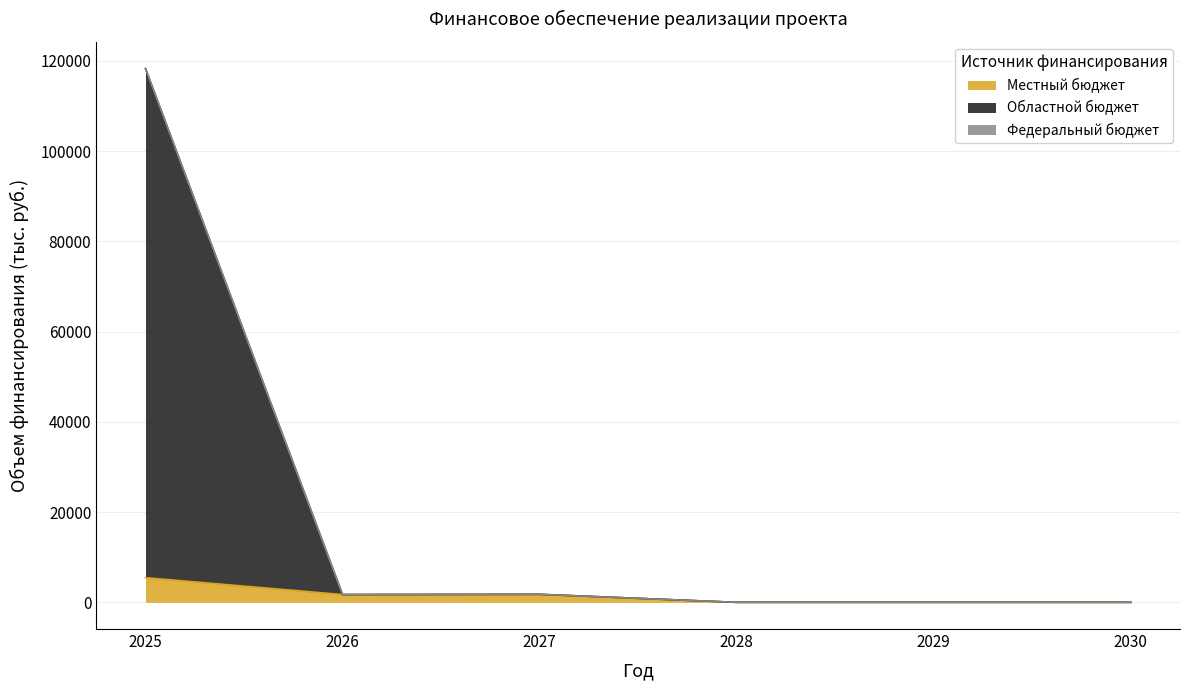

The value of Областной бюджет at 2026 is 1719.7. True or false?

True